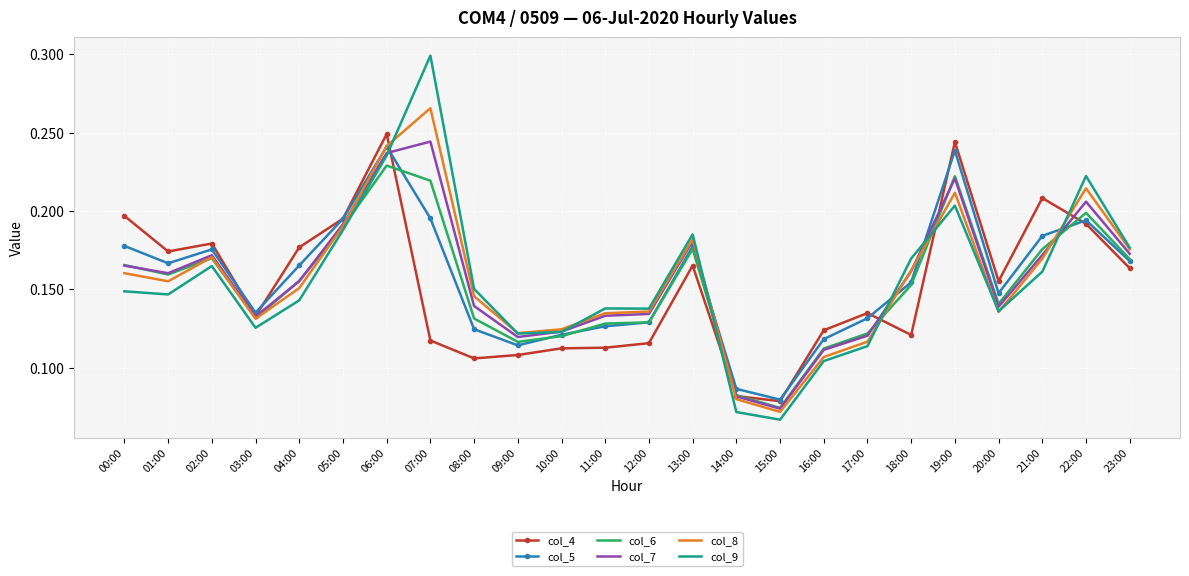

What position from the left is 09:00?

10